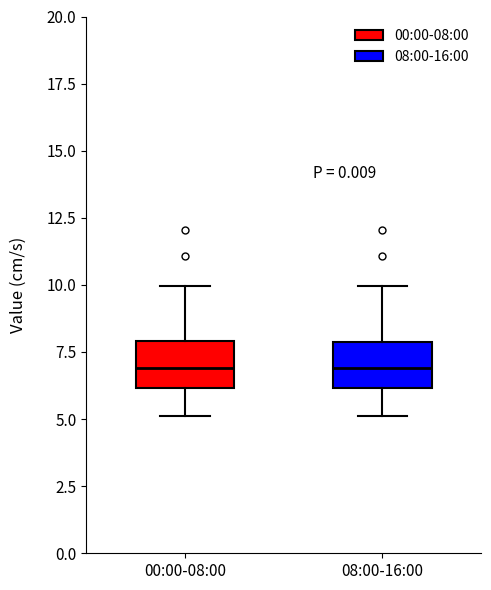

Reading left to right, transcribe this box plot: for each box, give where its median line is, the range the box spans, and where its two whiskers end, as read against the y-axis. The values are not printed on the chart, so give them approximately, as read against the axis.

00:00-08:00: median 7, box 6 to 8, whiskers 5 to 10
08:00-16:00: median 7, box 6 to 8, whiskers 5 to 10